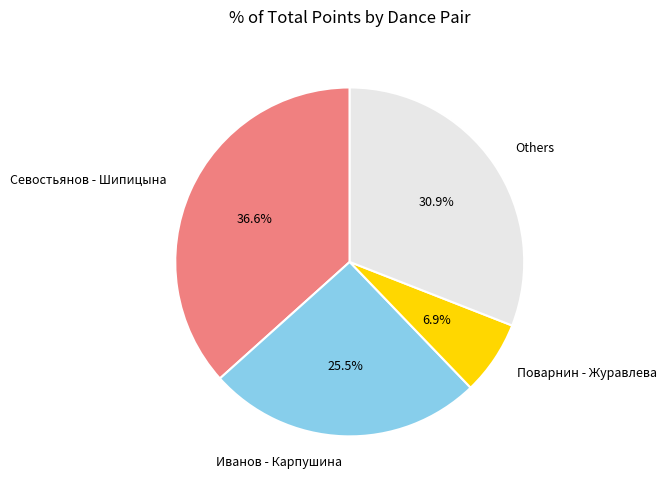

Does Others represent more than half of the total?

No